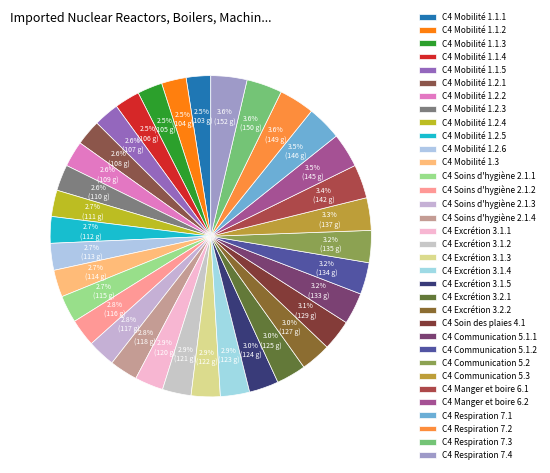

True or false: C4 Communication 5.2 accounts for 13% of the total.

False